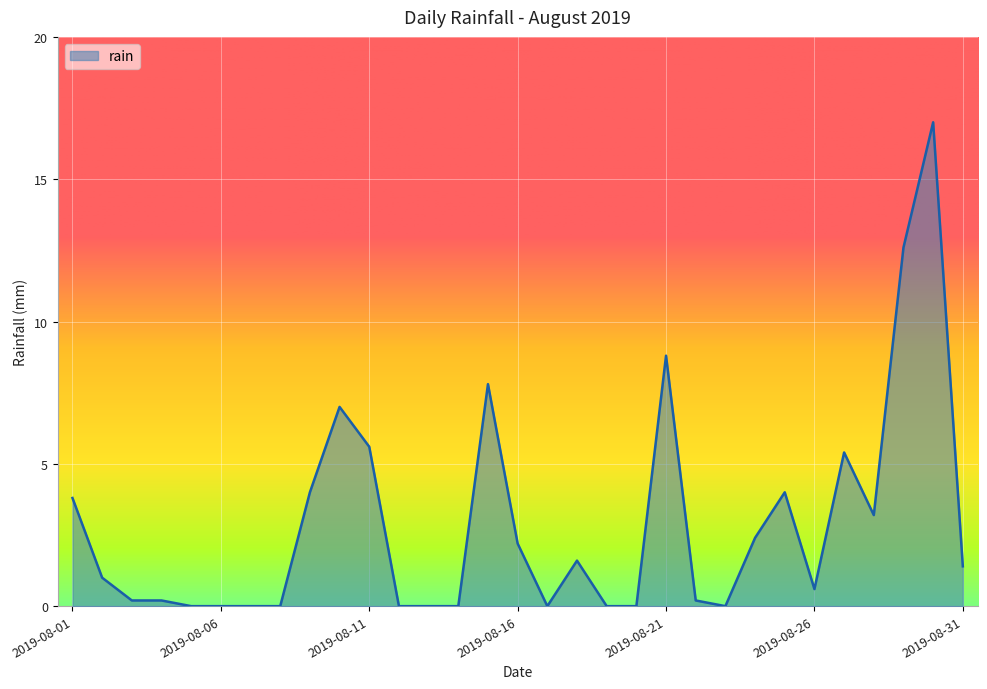

Does the chart have visible grid lines?

Yes